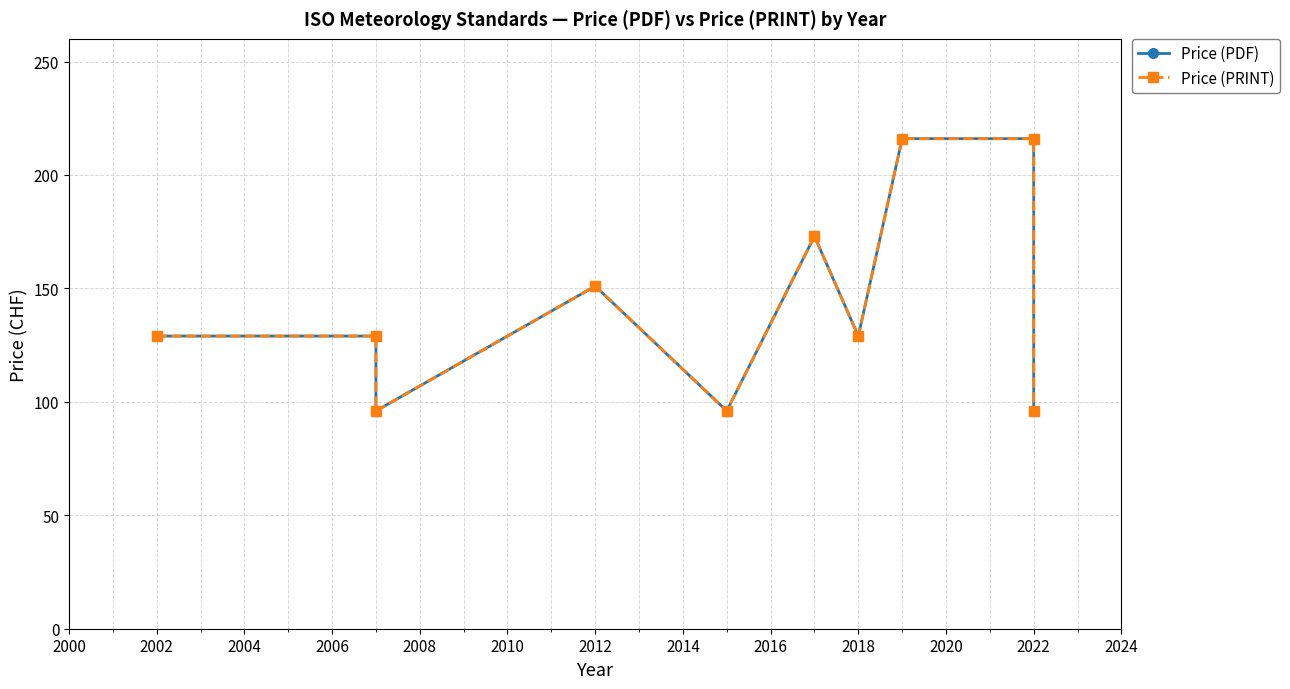

What is the value of the Price (PDF) point at the 3rd from the left?

96